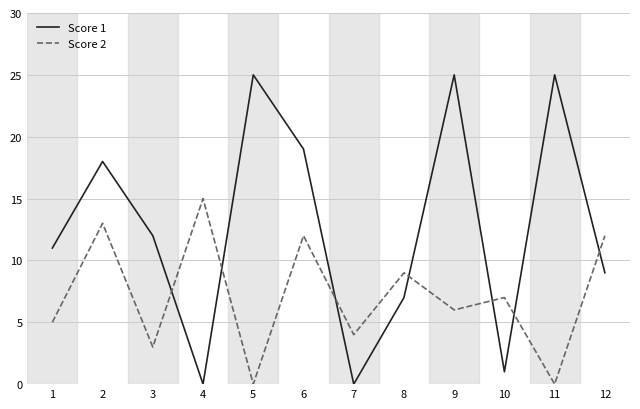

Which series changed the most between 9 and 11?

Score 2